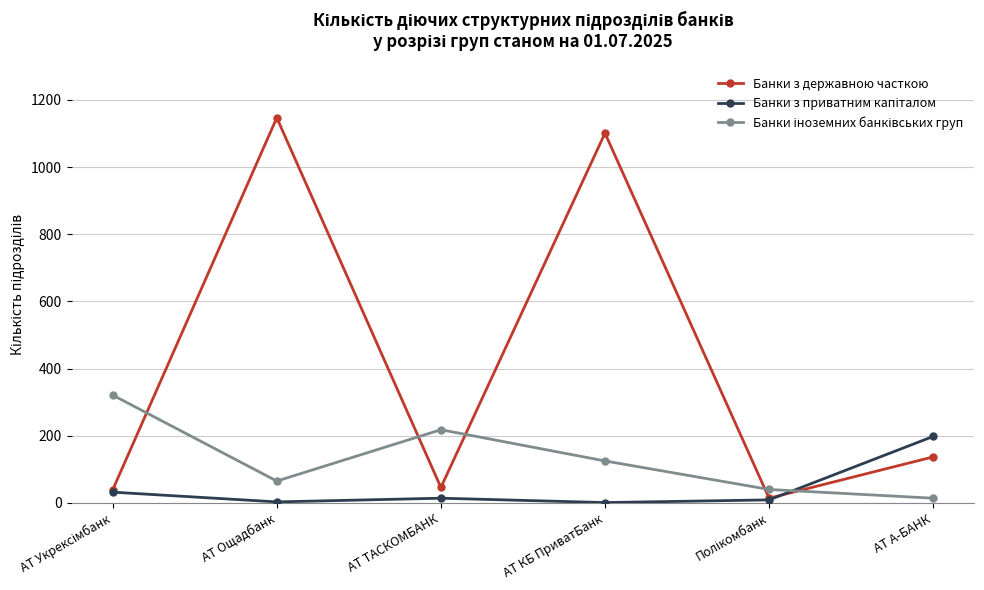

Which series has the largest total across all categories?

Банки з державною часткою